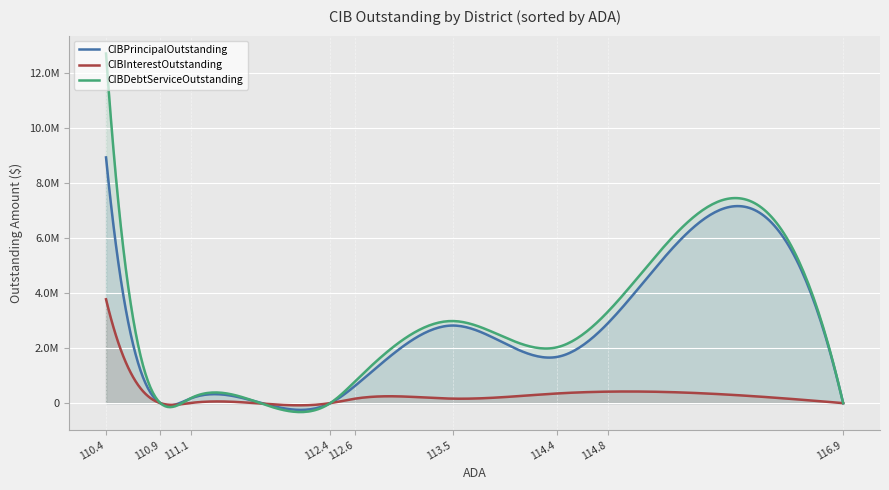

Which series has the largest total across all categories?

CIBDebtServiceOutstanding